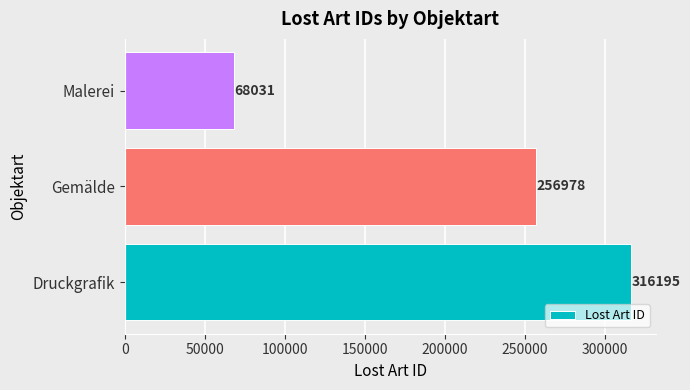

What is the difference between the maximum and minimum values?

248164